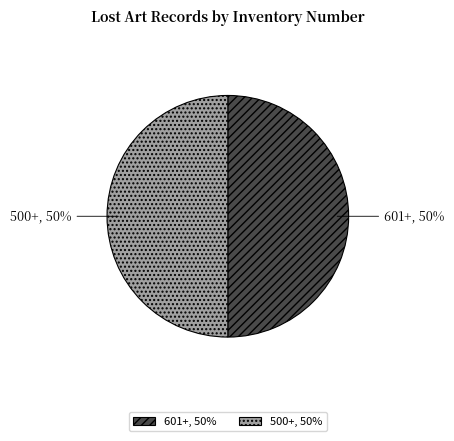

Do 500+, 50% and 601+, 50% together represent more than half of the pie?

Yes